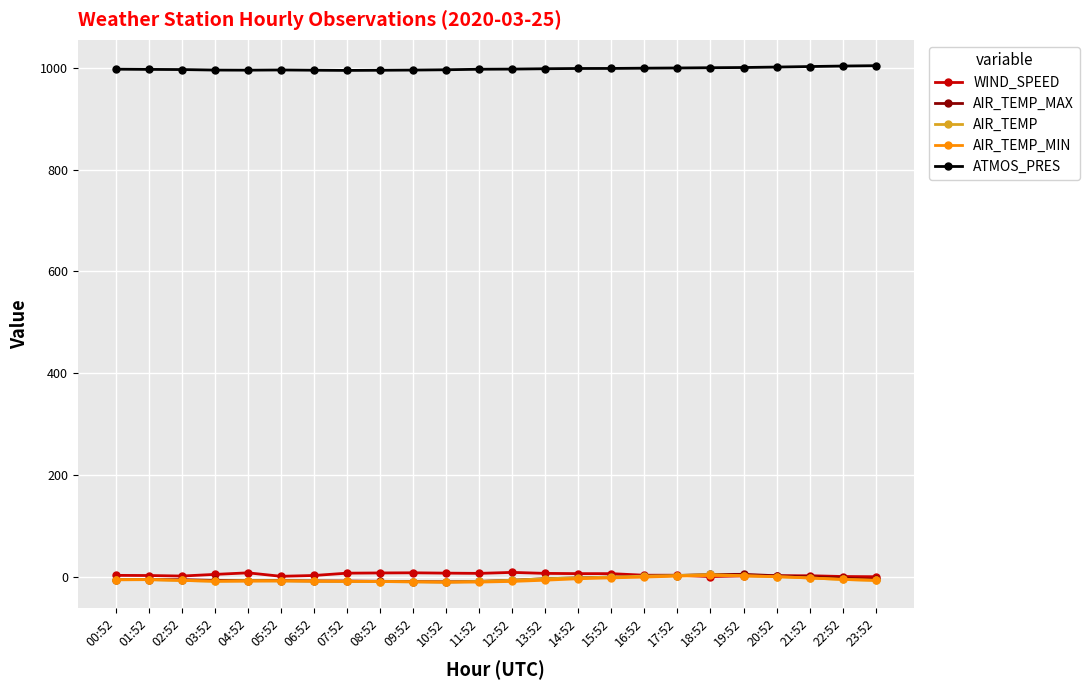

At how many categories does at least one series exceed 12?

24